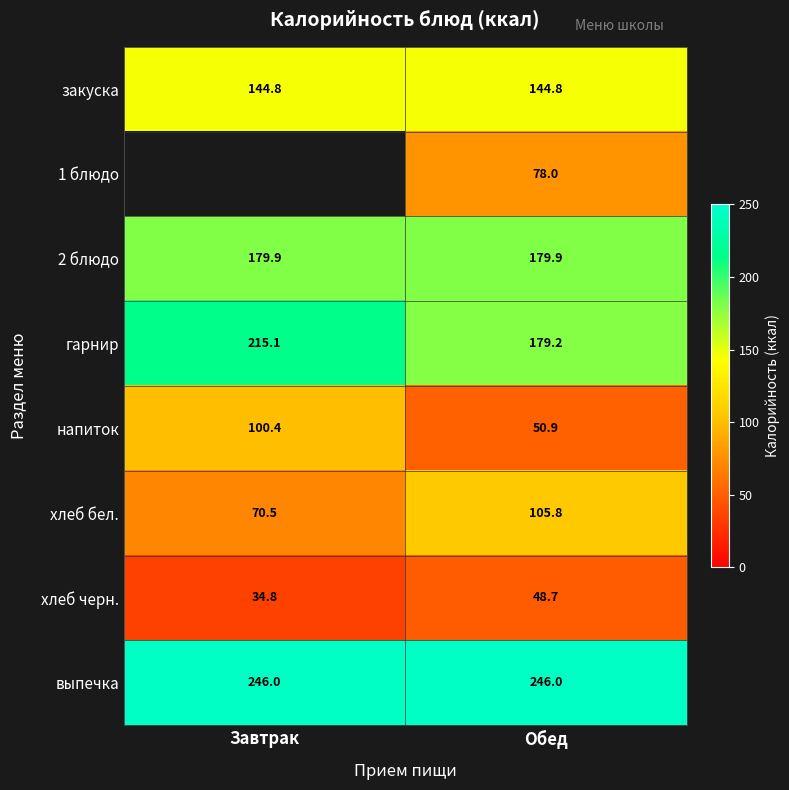

Rank the categories by напиток value from lowest to highest.

Обед, Завтрак